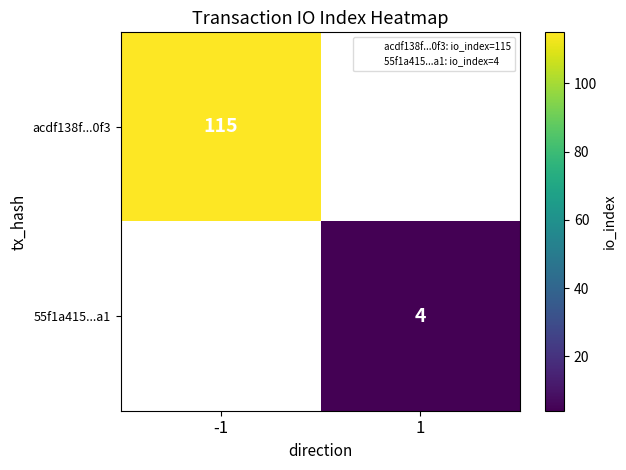

At which label does acdf138f...0f3 reach its peak?

-1